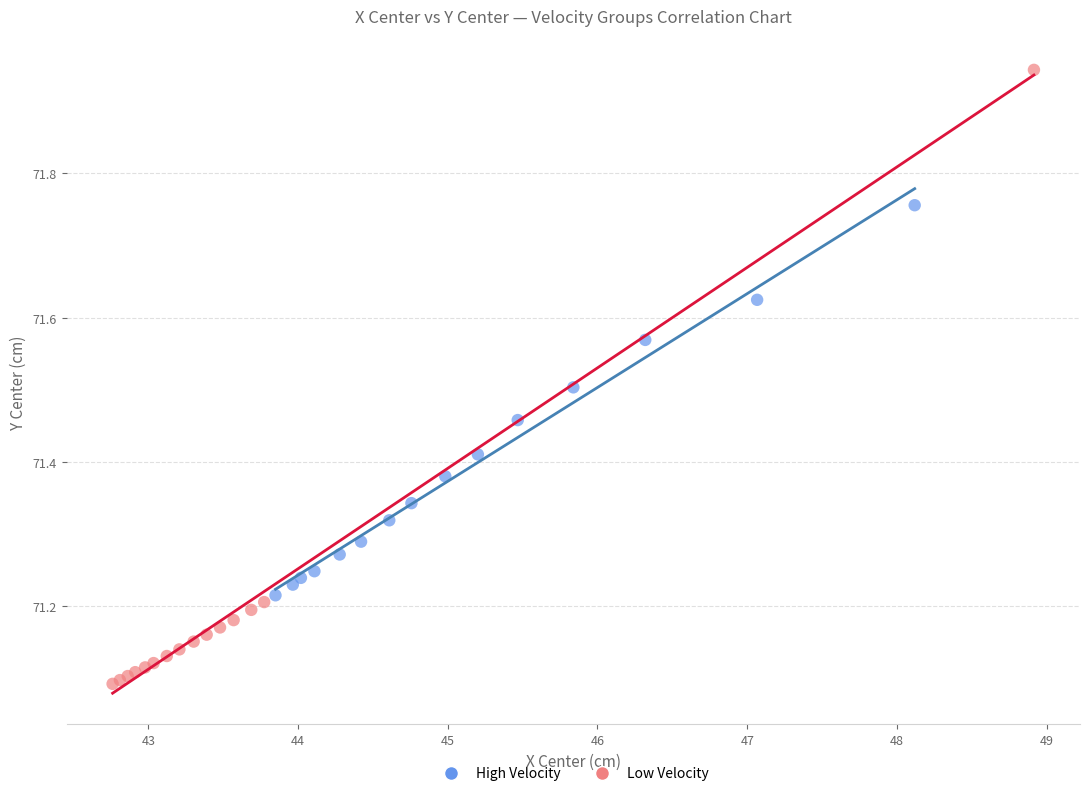

Which series has the largest Y range (max minus min)?

Low Velocity